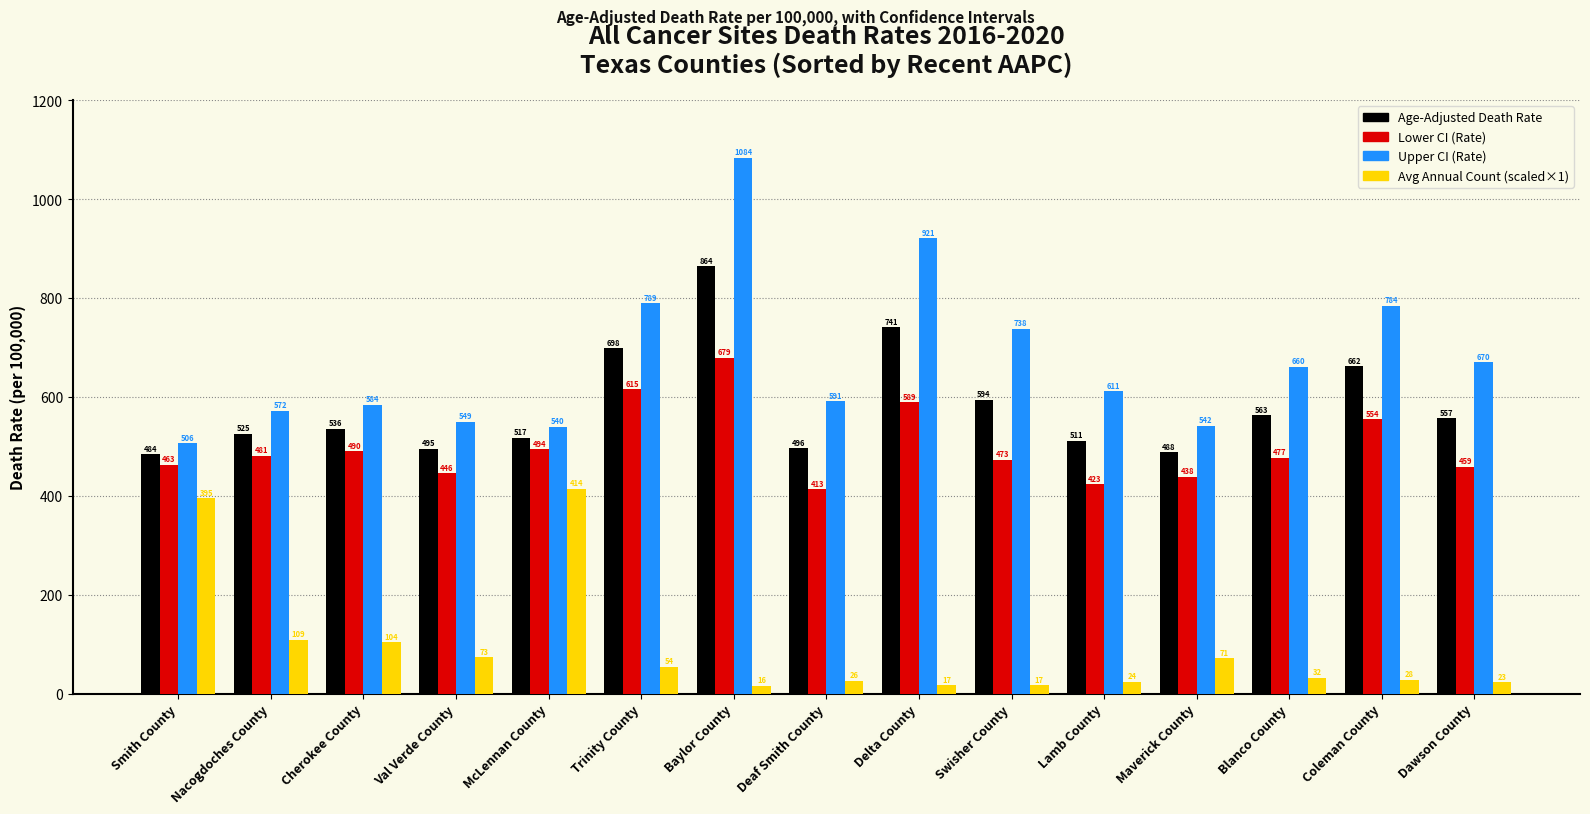

What is the difference between the Avg Annual Count (scaled×1) values at Coleman County and Blanco County?

4.0